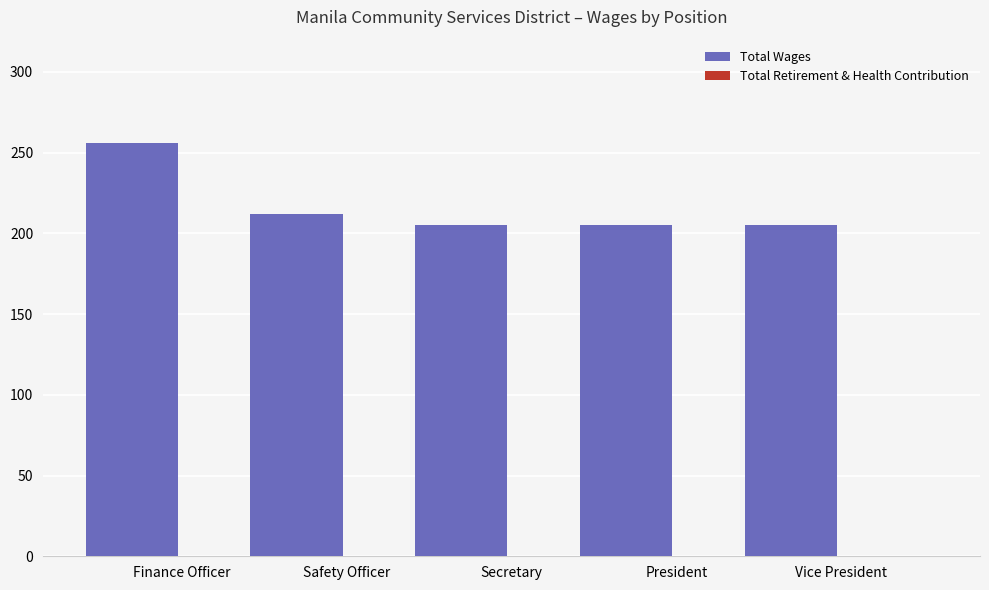

What is the value of the 3rd bar from the left?

205